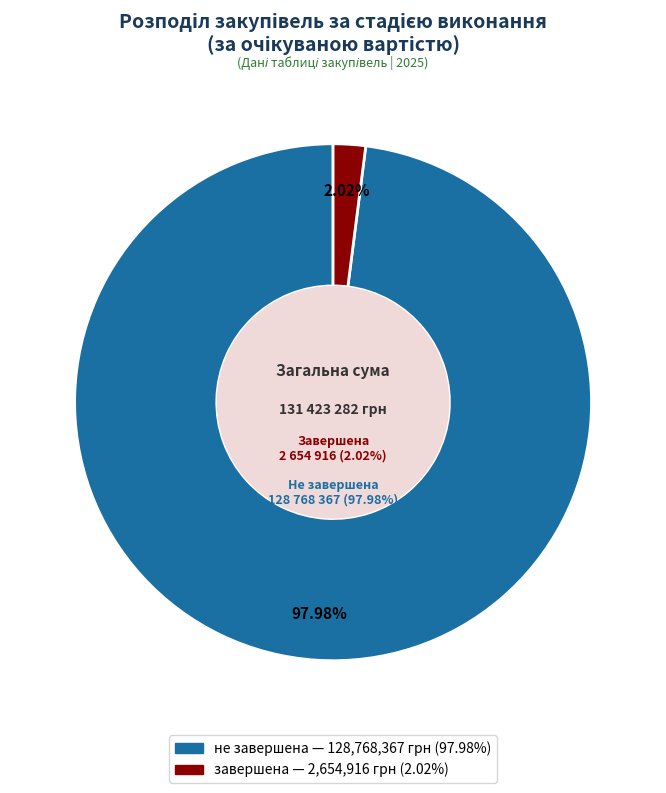

Do 21 and 3 together represent more than half of the pie?

No